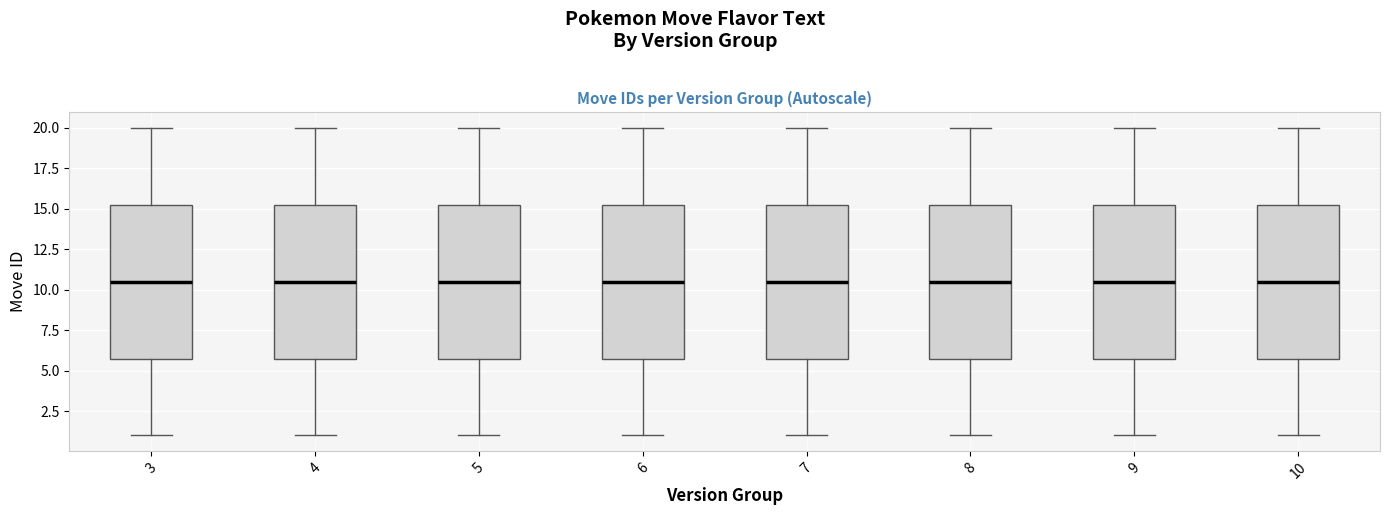

Reading left to right, read every box against the y-axis: the position of its median line, the range the box covers, and the ends of its whiskers. The values are not printed on the chart, so give them approximately, as read against the axis.

3: median 10.5, box 6.0 to 15.5, whiskers 1.0 to 20.0
4: median 10.5, box 6.0 to 15.5, whiskers 1.0 to 20.0
5: median 10.5, box 6.0 to 15.5, whiskers 1.0 to 20.0
6: median 10.5, box 6.0 to 15.5, whiskers 1.0 to 20.0
7: median 10.5, box 6.0 to 15.5, whiskers 1.0 to 20.0
8: median 10.5, box 6.0 to 15.5, whiskers 1.0 to 20.0
9: median 10.5, box 6.0 to 15.5, whiskers 1.0 to 20.0
10: median 10.5, box 6.0 to 15.5, whiskers 1.0 to 20.0